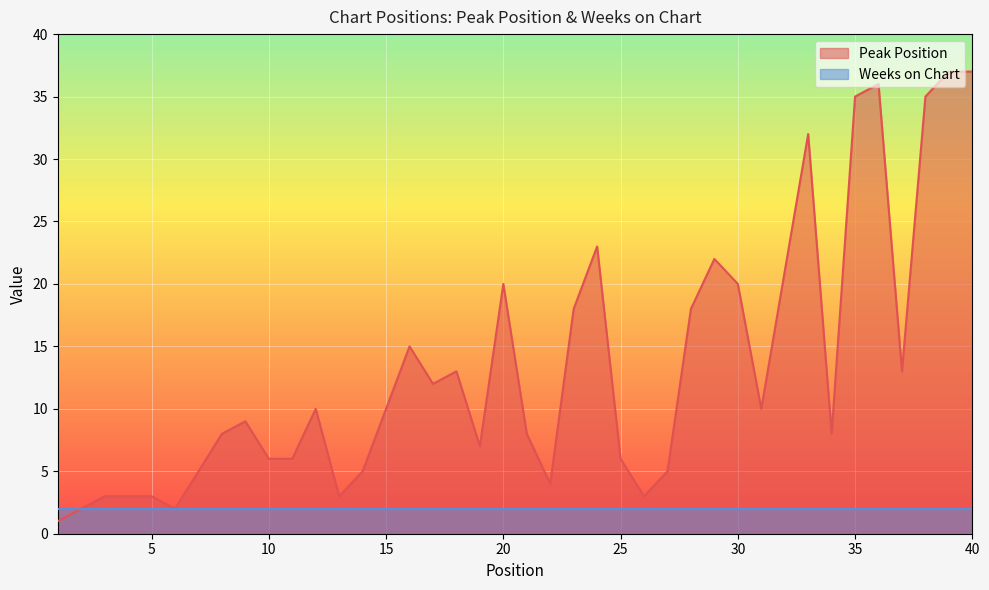

What is the value of the 22nd point from the left?

4